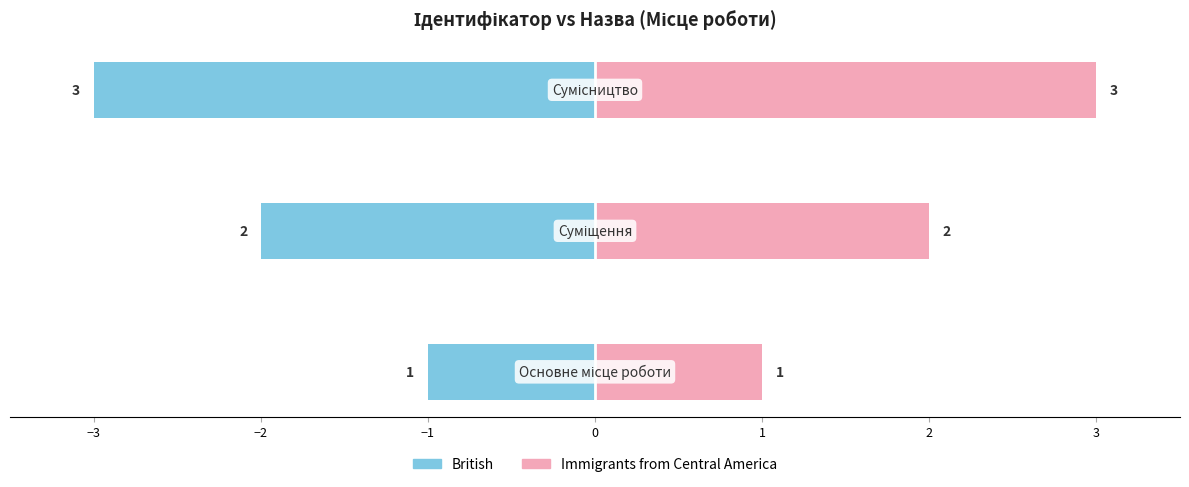

What is the value of the Immigrants from Central America bar at the 3rd from the left?

3